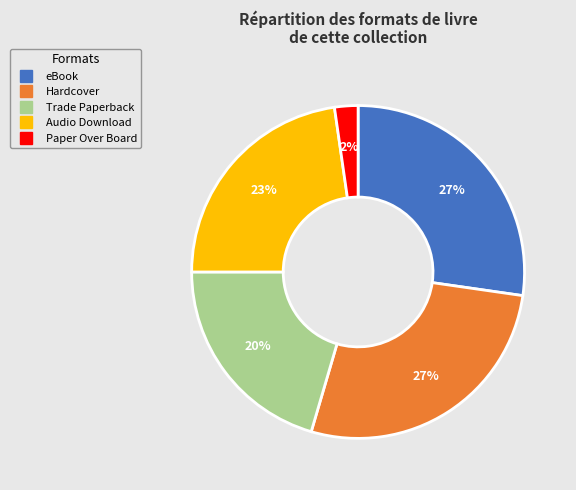

To the nearest percent, what is the average slice percentage?

20%